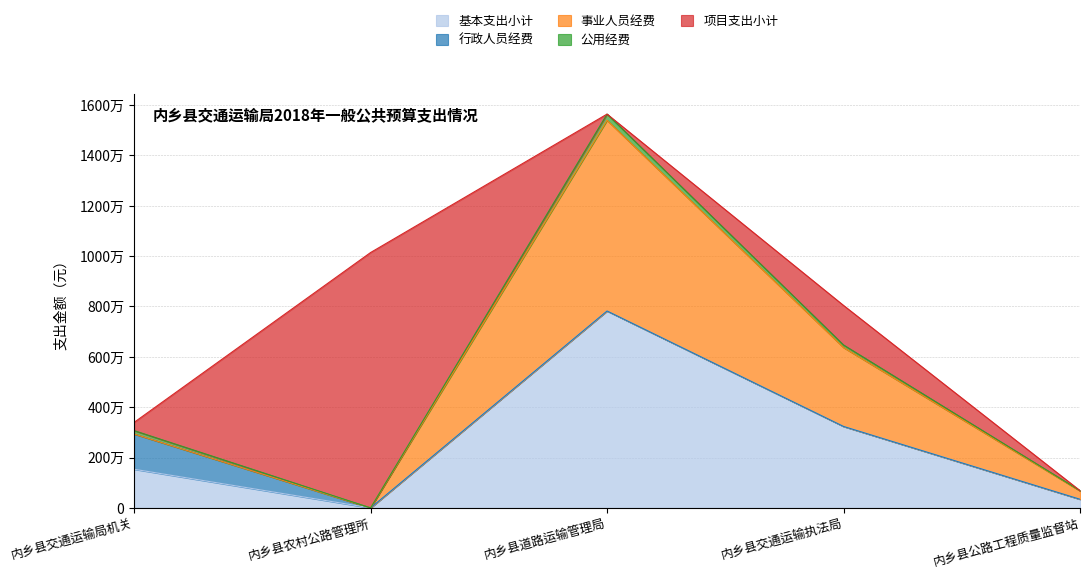

What position from the right is 内乡县交通运输执法局?

2